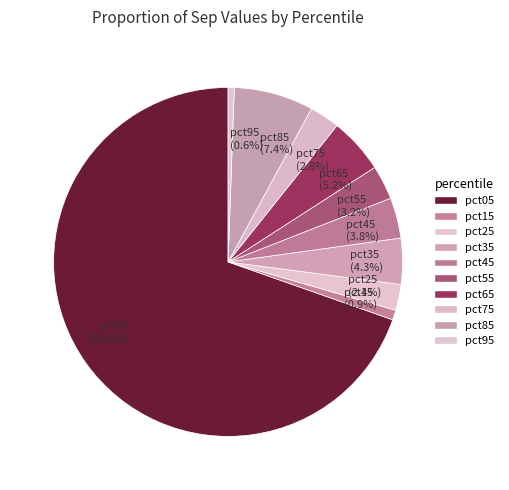

To the nearest percent, what percentage of the pie is pct65?

5%